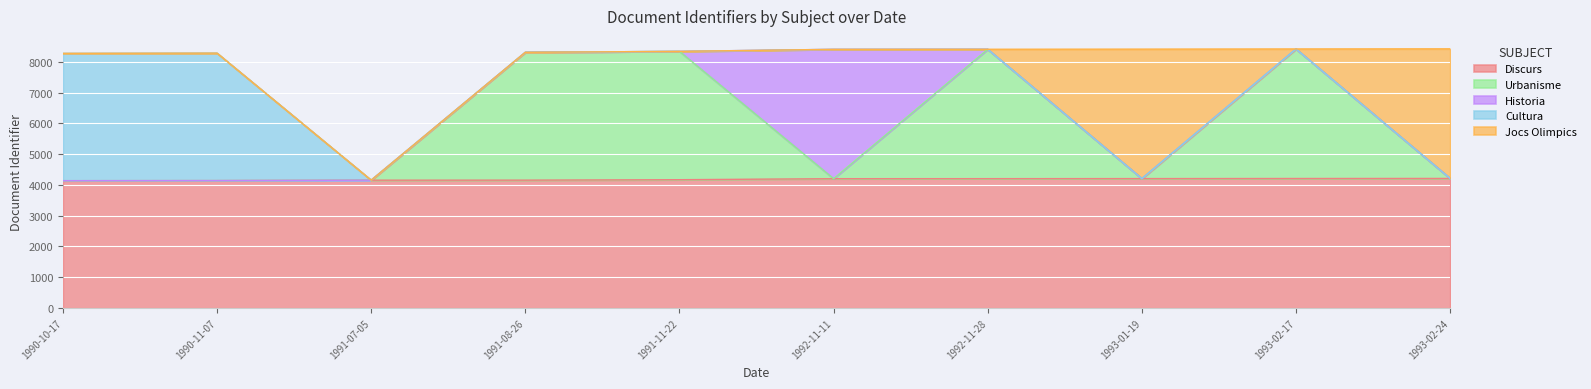

What is the lowest value of the Discurs series?

4137